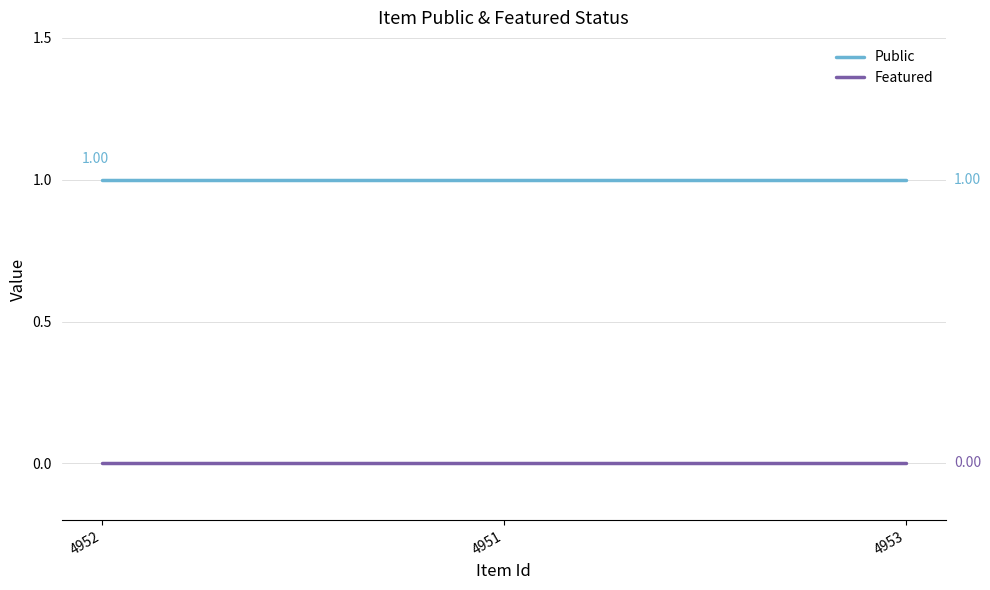

How many lines are shown in the chart?

2